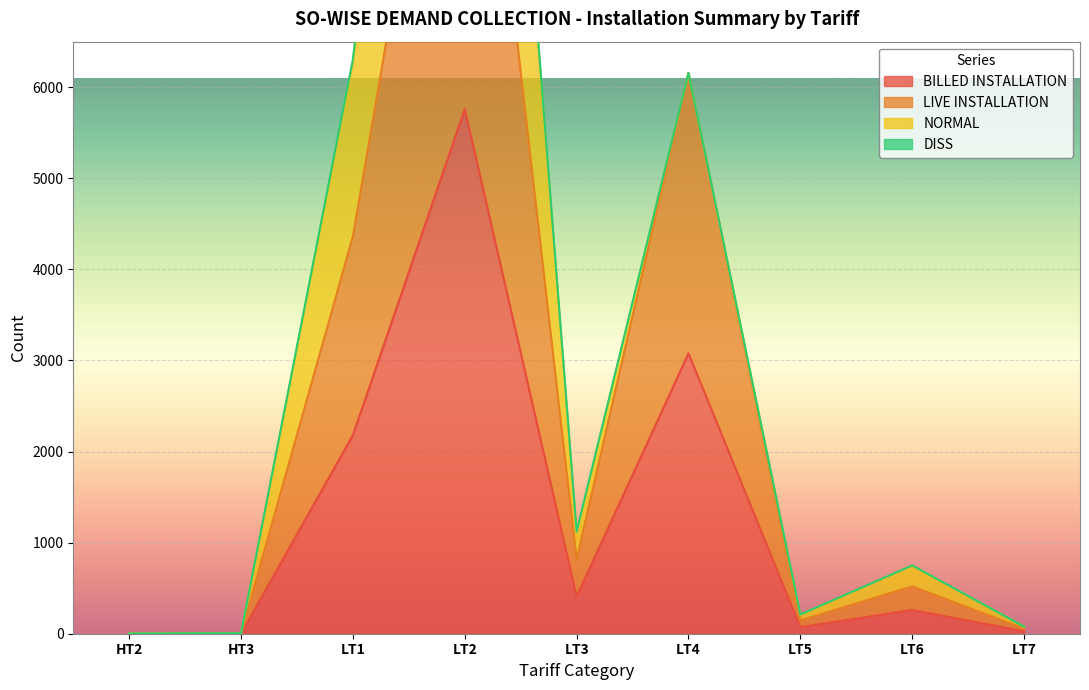

What is the highest value of the BILLED INSTALLATION series?

5760